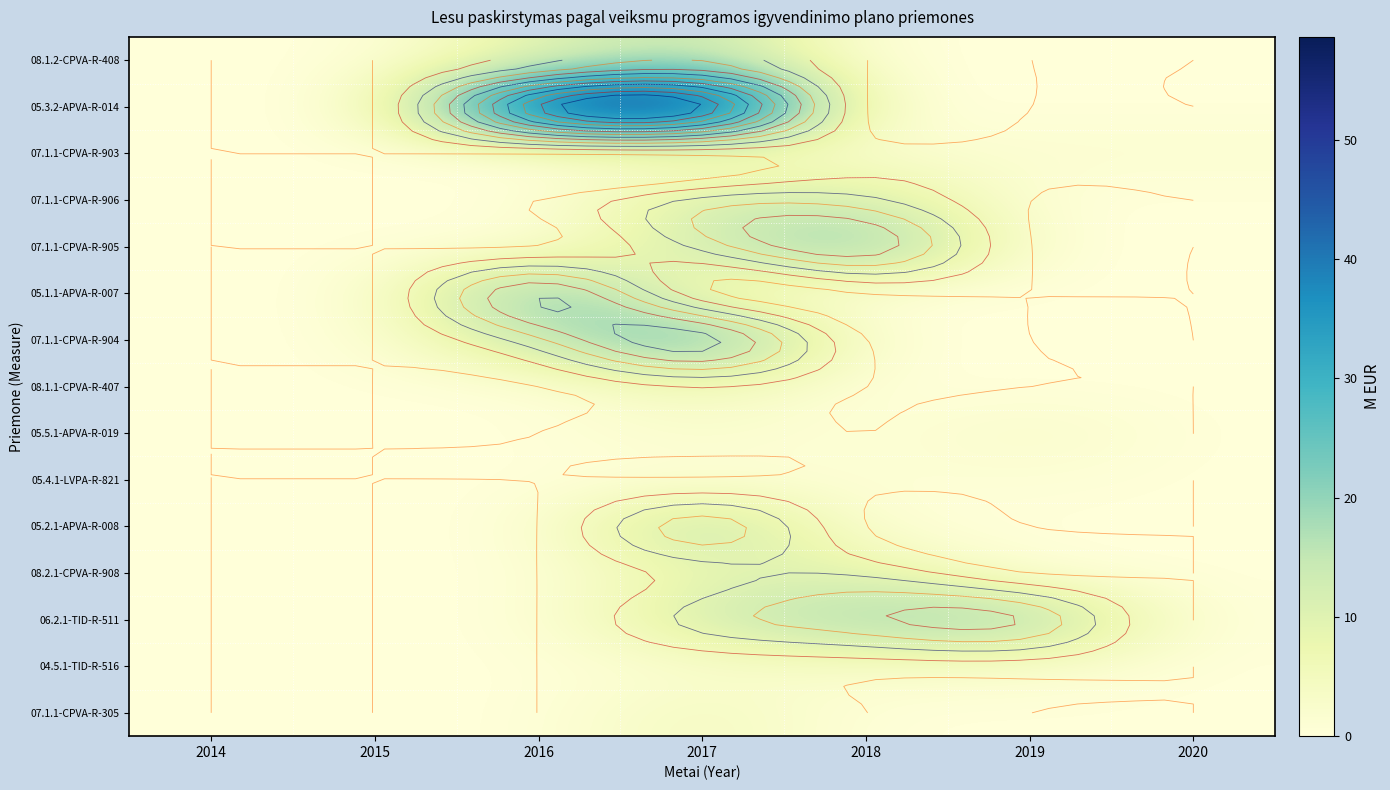

Which series has the largest total across all categories?

05.3.2-APVA-R-014